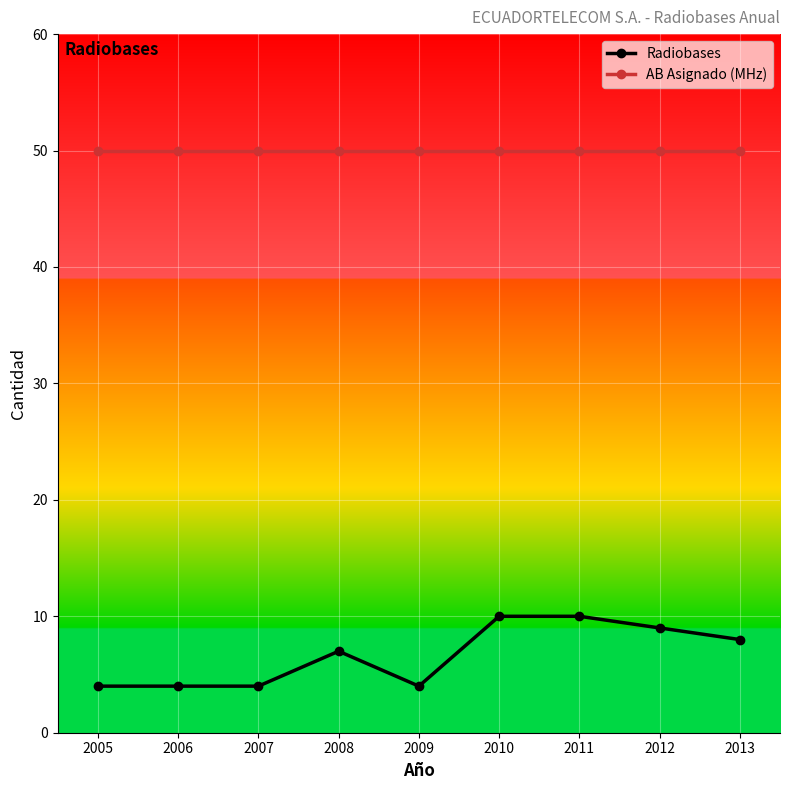

At which label is Radiobases closest to 7?

2008